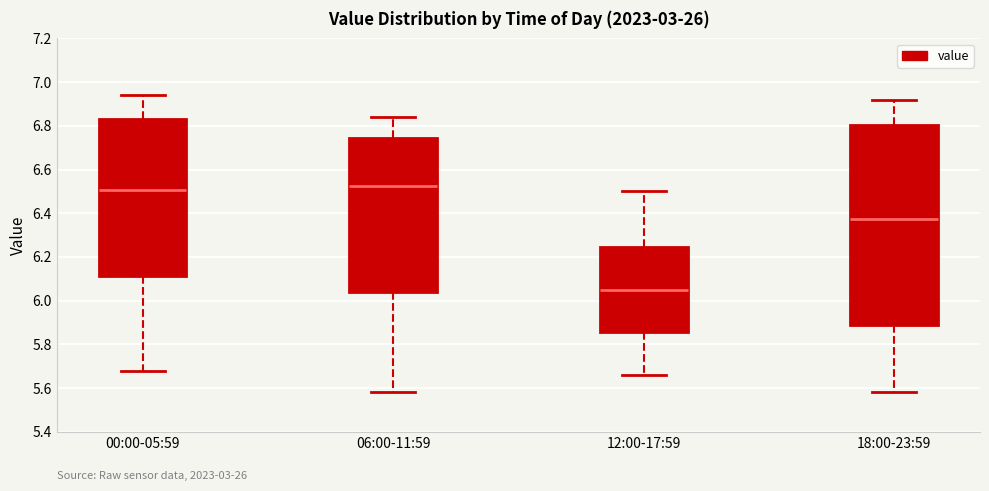

Where does the median line of the box for 00:00-05:59 sit on the y-axis? The values are not printed on the chart, so give them approximately, as read against the axis.

6.50